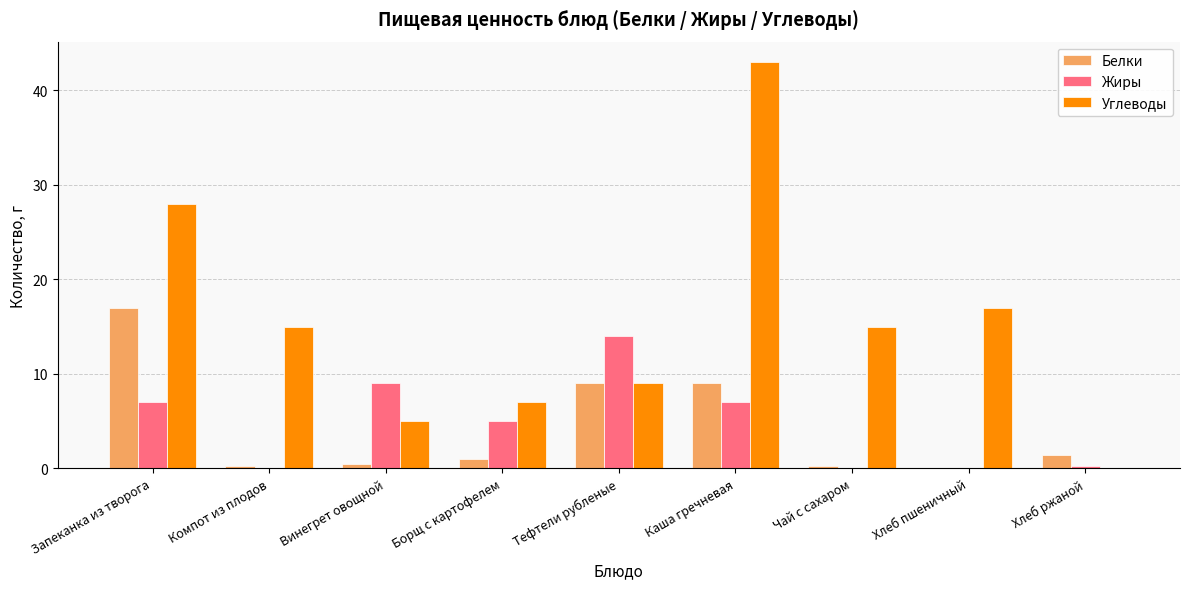

What is the sum of the Жиры values at Запеканка из творога and Каша гречневая?

14.0